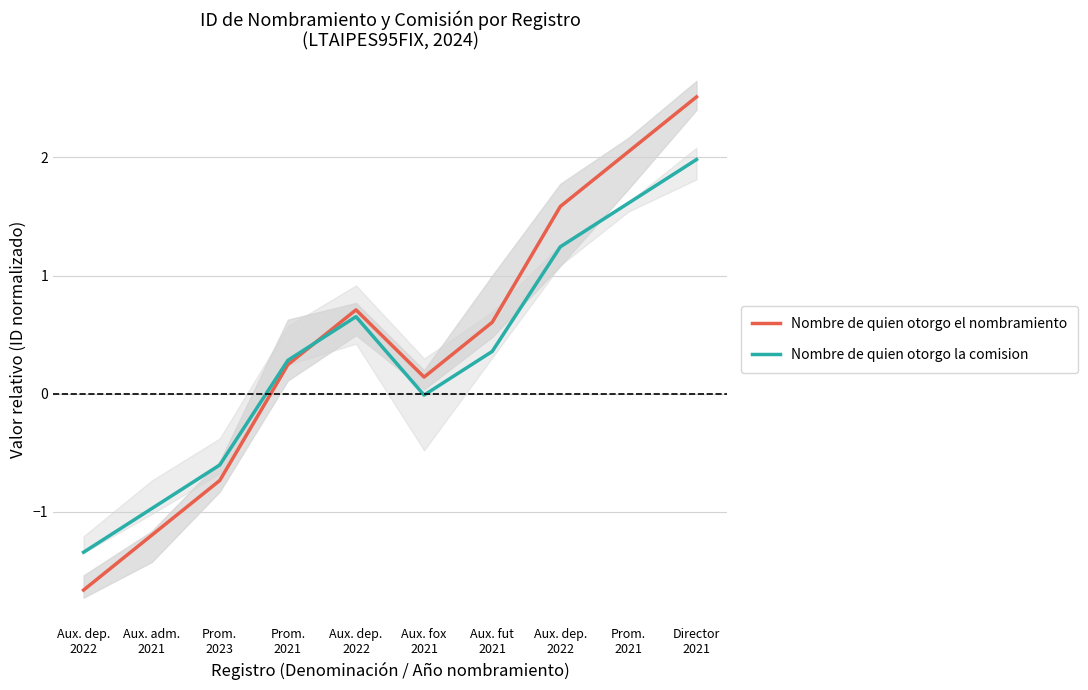

Which series has the largest range (max minus min)?

Nombre de quien otorgo el nombramiento